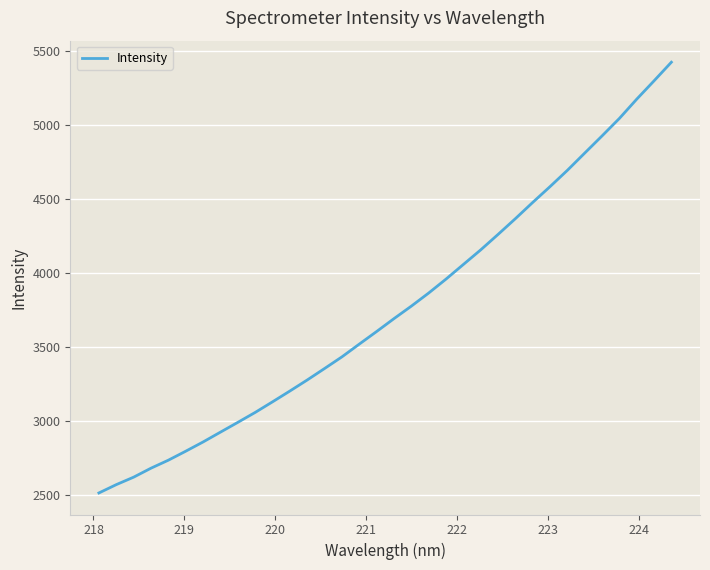

What is the maximum value shown in the chart?

5421.7